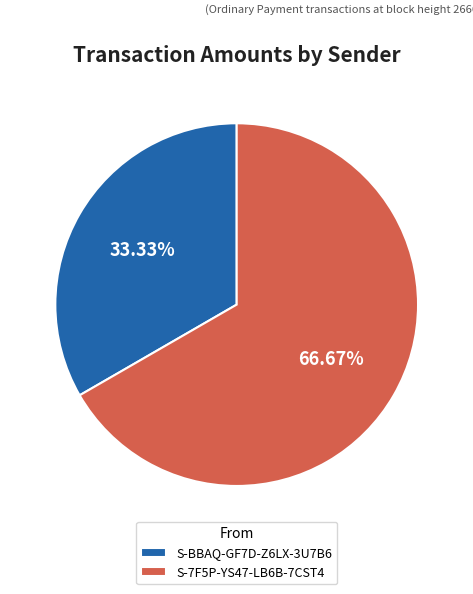

How many slices are in this pie chart?

2